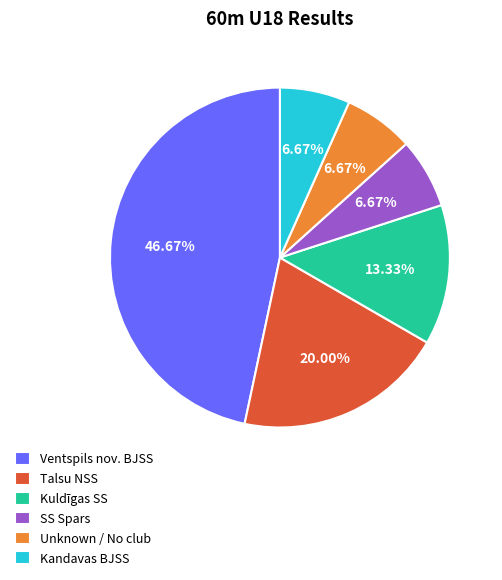

Is the sum of Ventspils nov. BJSS and SS Spars greater than half?

Yes